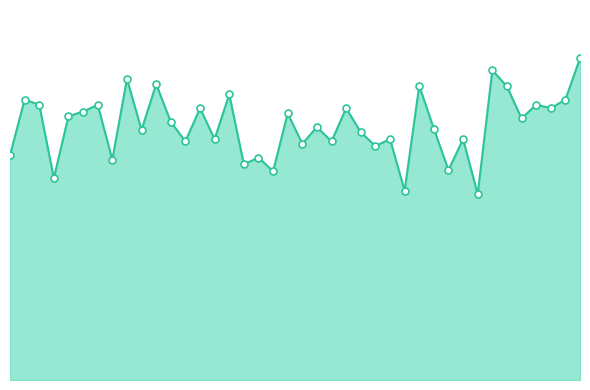

Is this an area chart (filled region under the line)?

Yes